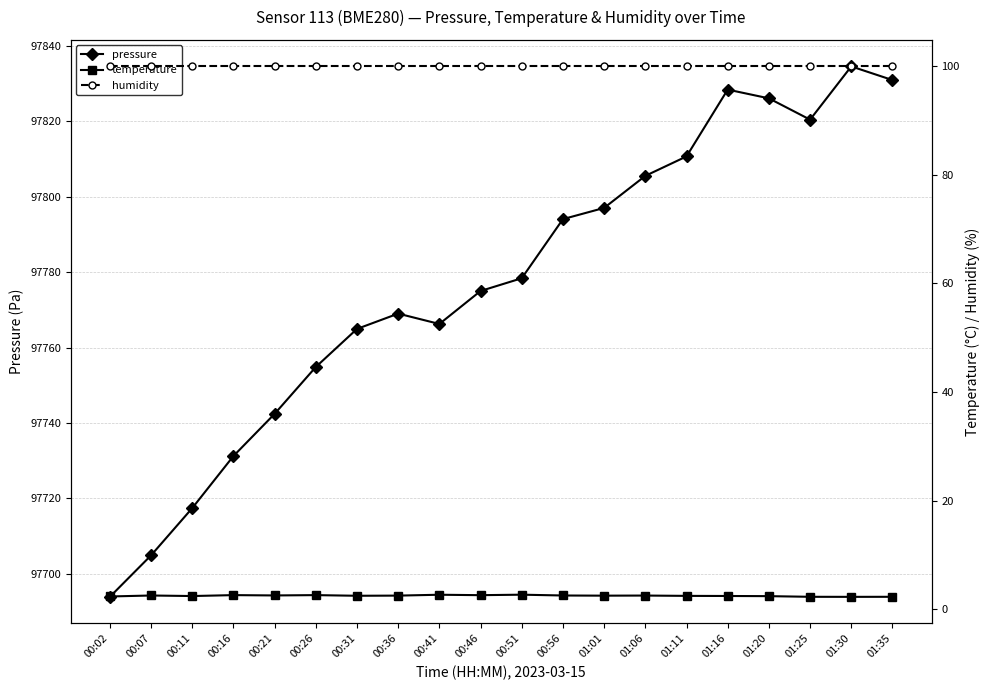

Reading left to right, transcribe all the data shown in this chart.

pressure: 00:02=97693.9	00:07=97704.9	00:11=97717.4	00:16=97731.2	00:21=97742.4	00:26=97754.8	00:31=97764.9	00:36=97769.0	00:41=97766.2	00:46=97775.0	00:51=97778.4	00:56=97794.1	01:01=97797.0	01:06=97805.5	01:11=97810.7	01:16=97828.4	01:20=97826.1	01:25=97820.4	01:30=97834.6	01:35=97830.9
temperature: 00:02=2.3	00:07=2.5	00:11=2.4	00:16=2.6	00:21=2.5	00:26=2.6	00:31=2.5	00:36=2.5	00:41=2.6	00:46=2.6	00:51=2.6	00:56=2.5	01:01=2.5	01:06=2.5	01:11=2.4	01:16=2.4	01:20=2.4	01:25=2.3	01:30=2.2	01:35=2.3
humidity: 00:02=100.0	00:07=100.0	00:11=100.0	00:16=100.0	00:21=100.0	00:26=100.0	00:31=100.0	00:36=100.0	00:41=100.0	00:46=100.0	00:51=100.0	00:56=100.0	01:01=100.0	01:06=100.0	01:11=100.0	01:16=100.0	01:20=100.0	01:25=100.0	01:30=100.0	01:35=100.0